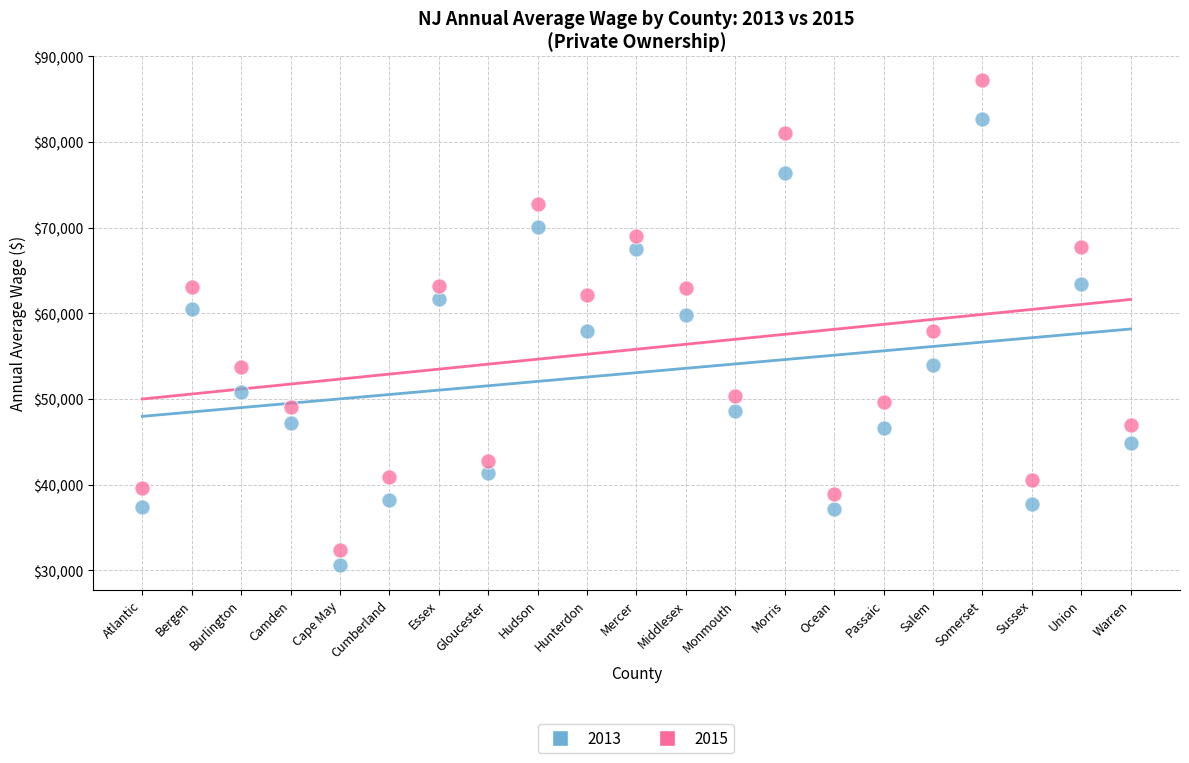

Which series contains the highest Y value?

2015